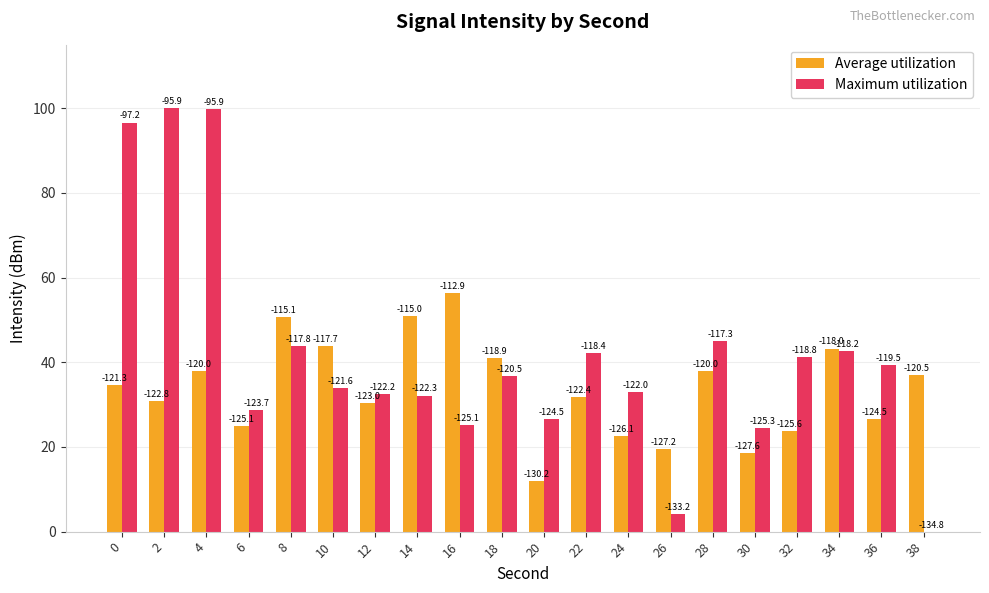

True or false: Average utilization has a value of 36.9 at 38.

True